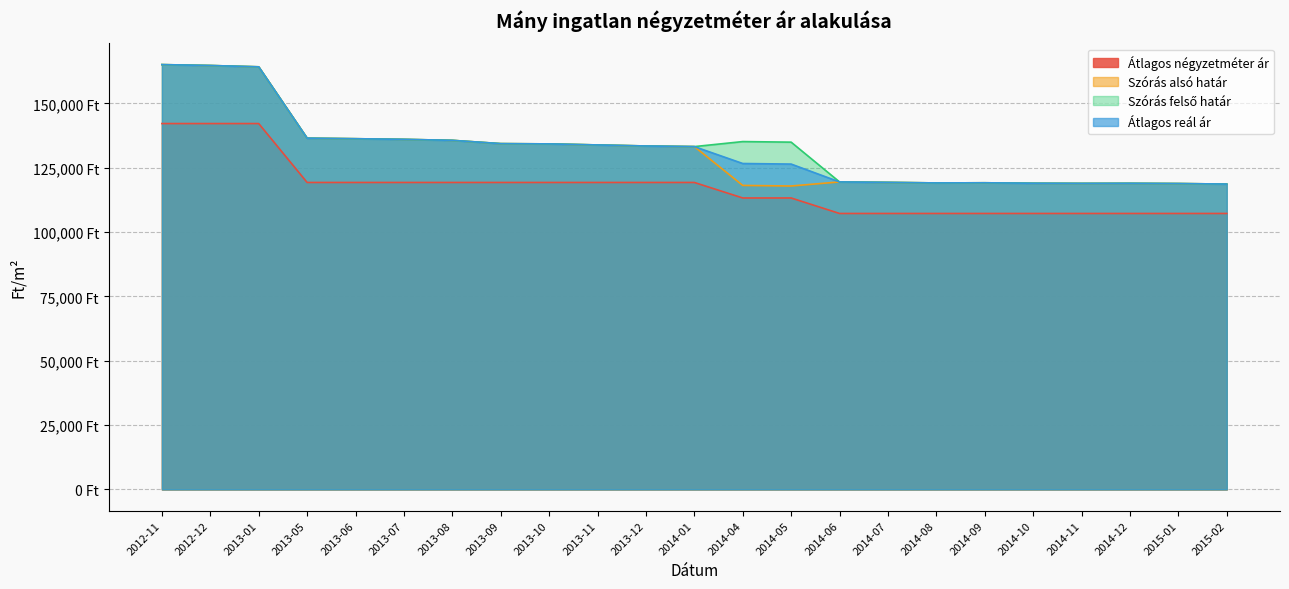

How many categories are shown in the chart?

23